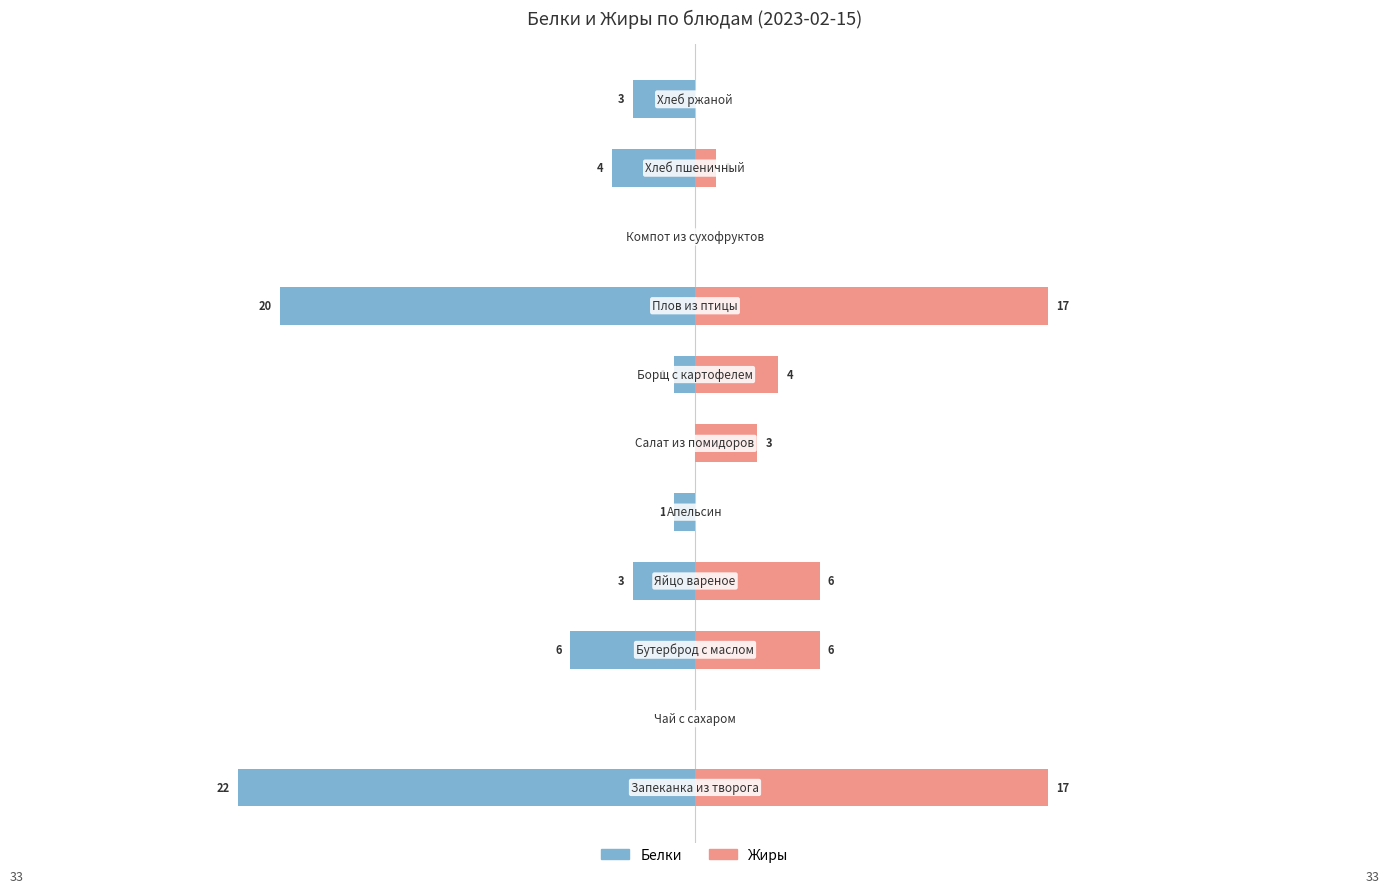

What is the difference between the Жиры values at 4 and 3?

6